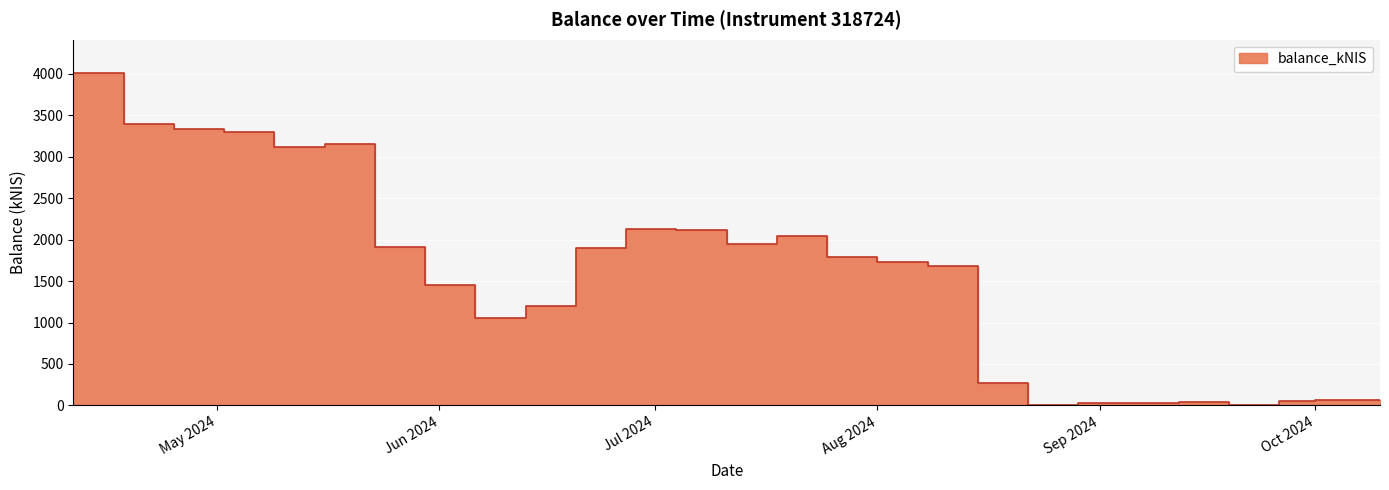

How many data points are less than 1735?

13